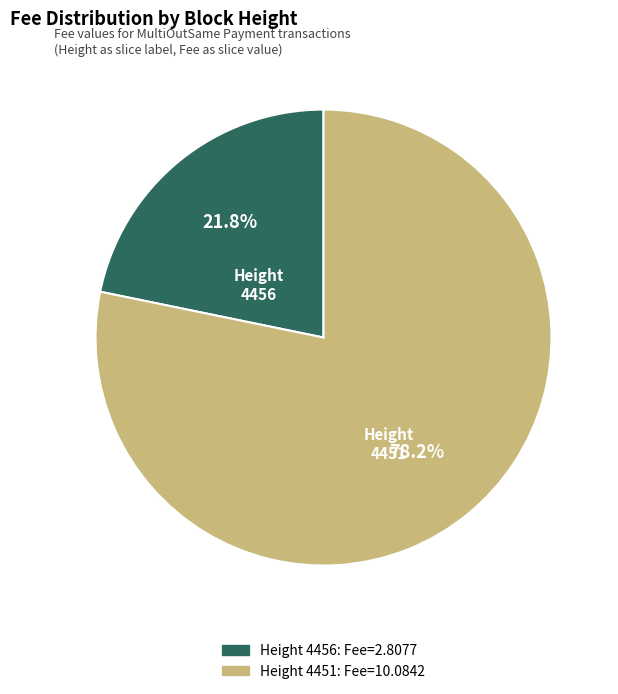

To the nearest percent, what portion does 4456 represent?

22%